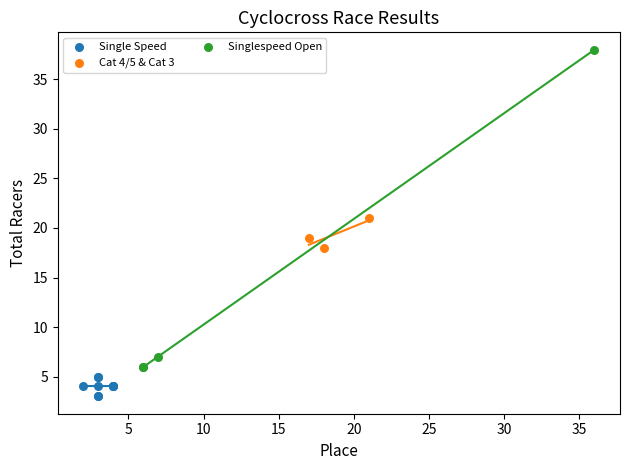

Which series contains the highest Y value?

Singlespeed Open